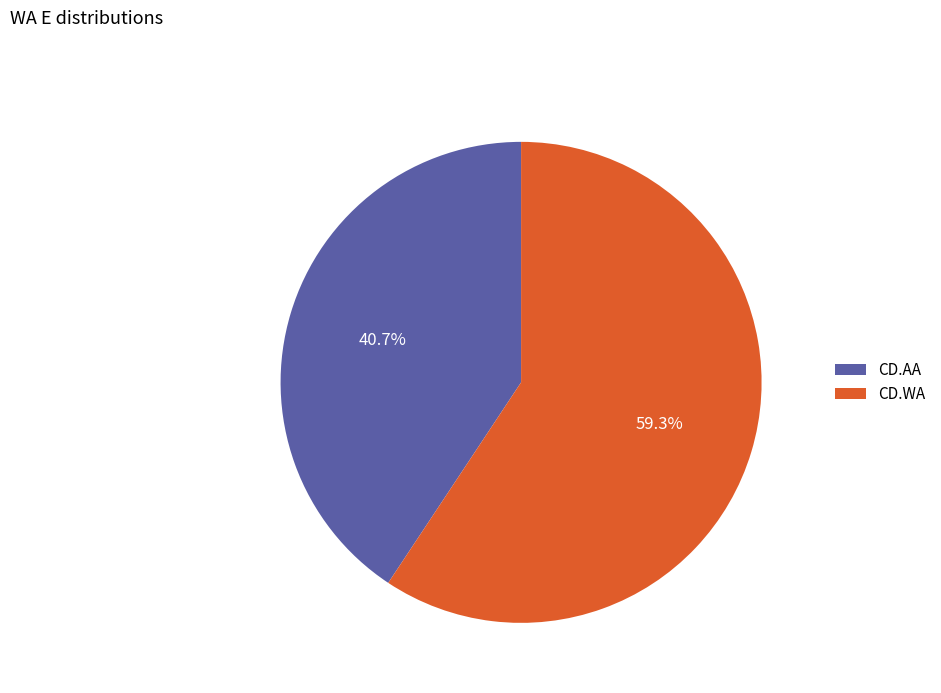

Combined, what portion of the pie is CD.AA and CD.WA?

100.0%